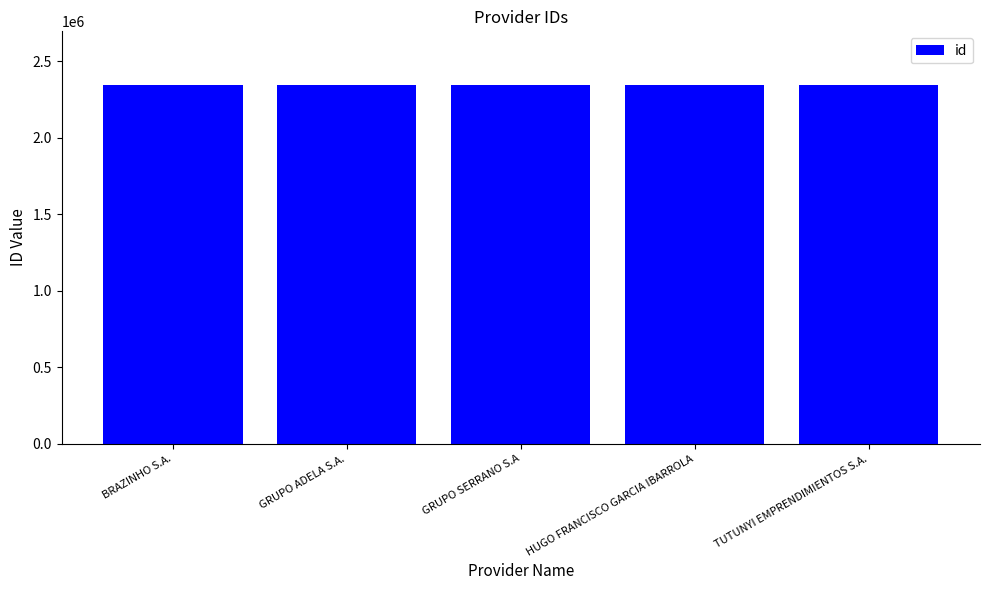

How many data points are less than 2344990?

2